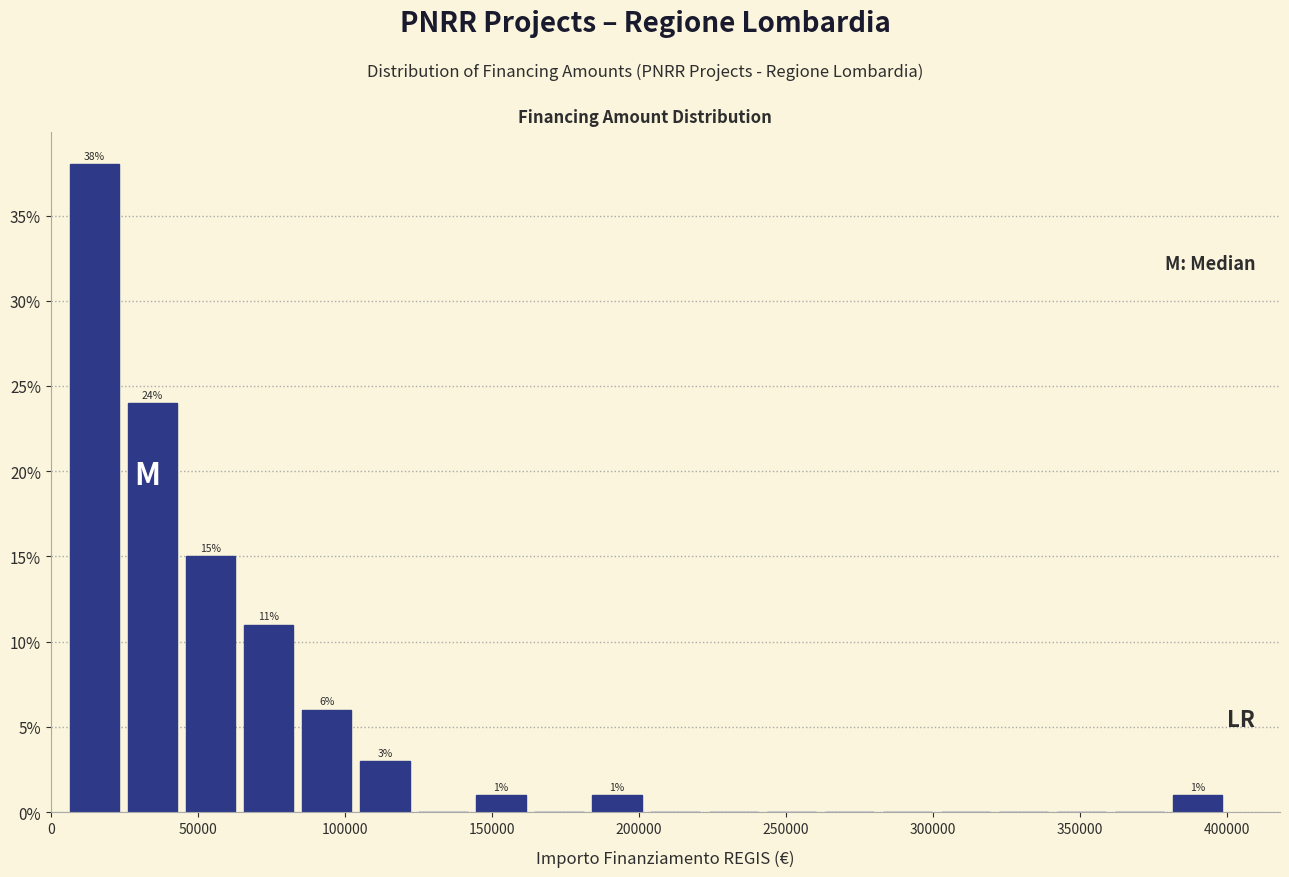

Read against the x-axis, roughly where is the centre of the tallest bar?

15000